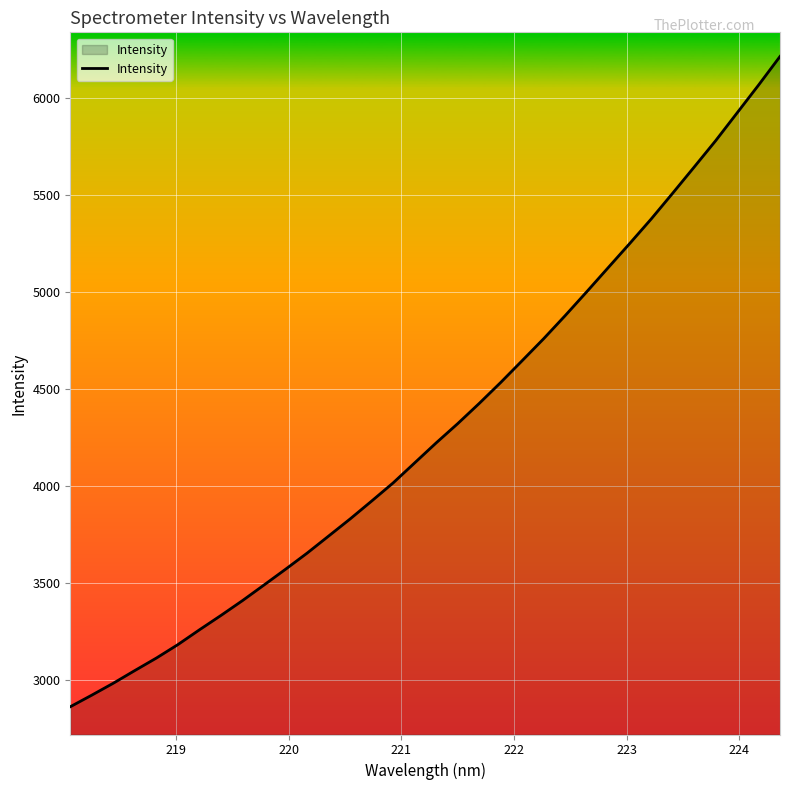

What is the smallest value displayed?

2863.0